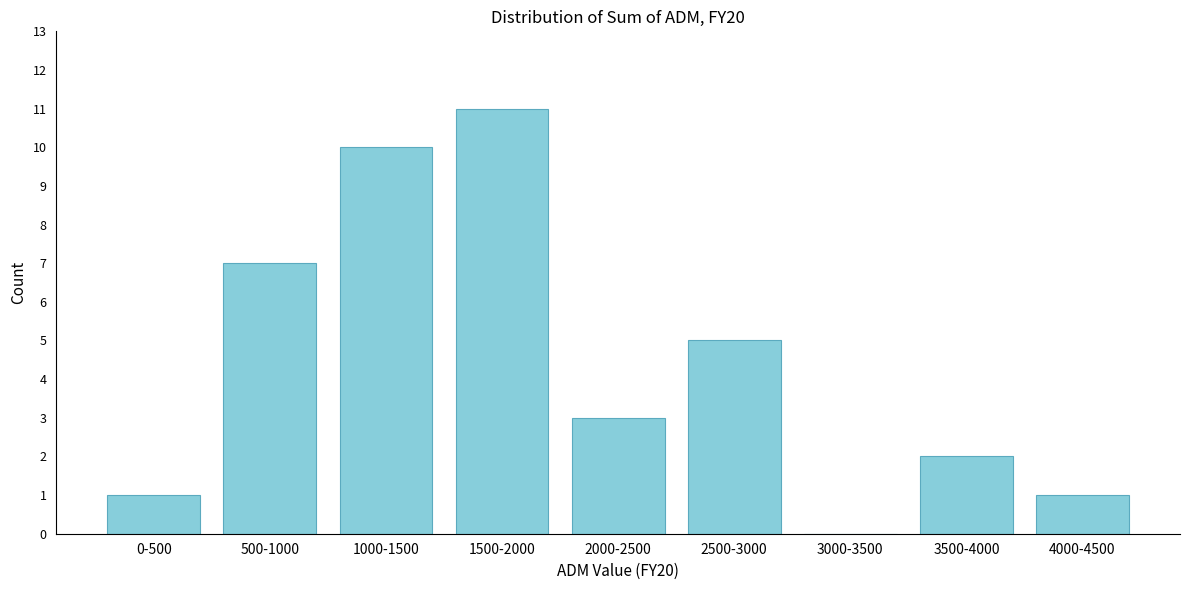

Reading right to left, extract all data points from this chart.

4000-4500=1	3500-4000=2	3000-3500=0	2500-3000=5	2000-2500=3	1500-2000=11	1000-1500=10	500-1000=7	0-500=1